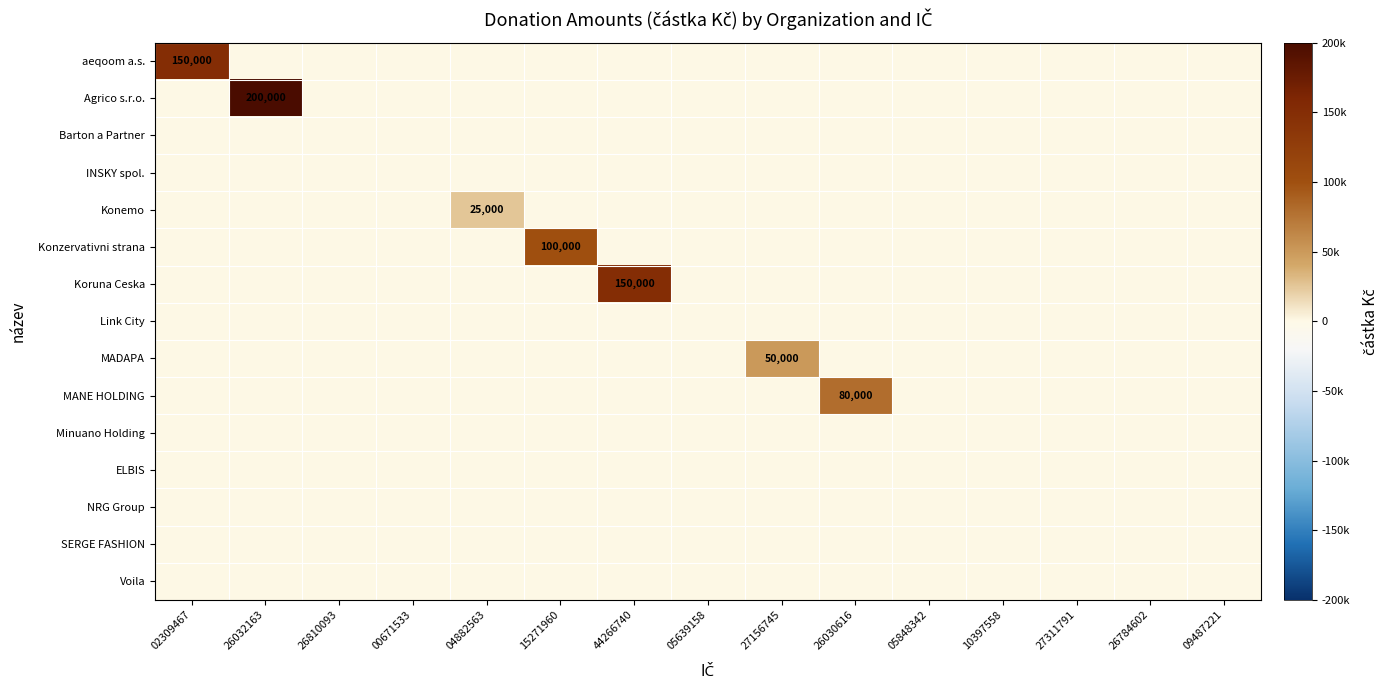

What is the sum of all Konemo values?

25000